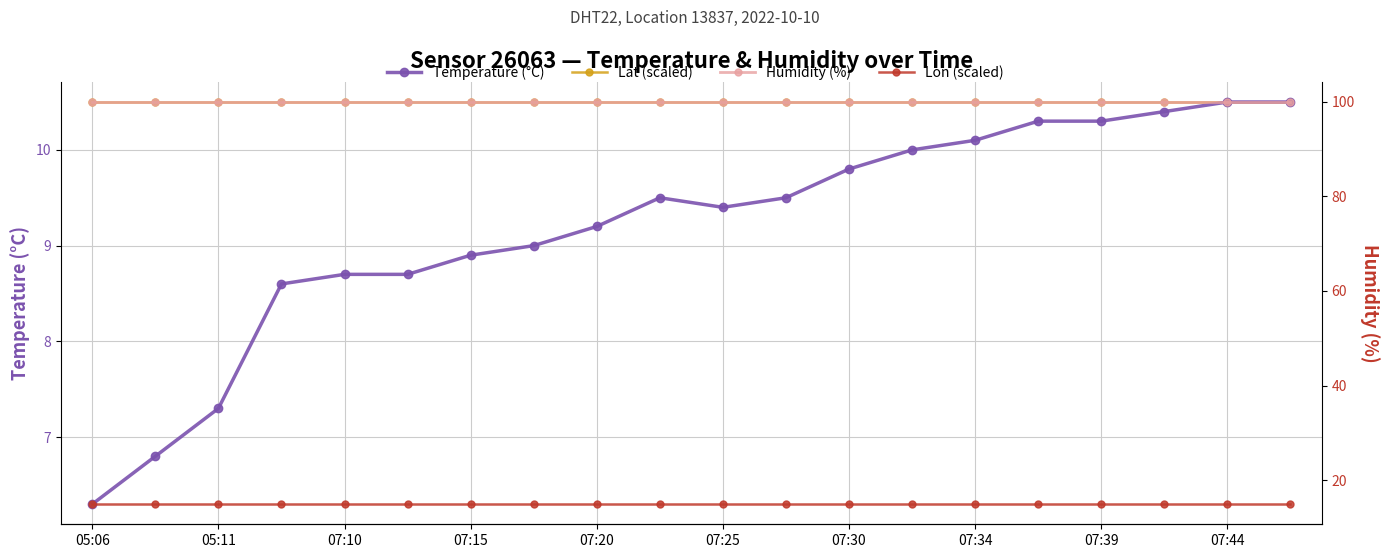

How many categories are shown in the chart?

20